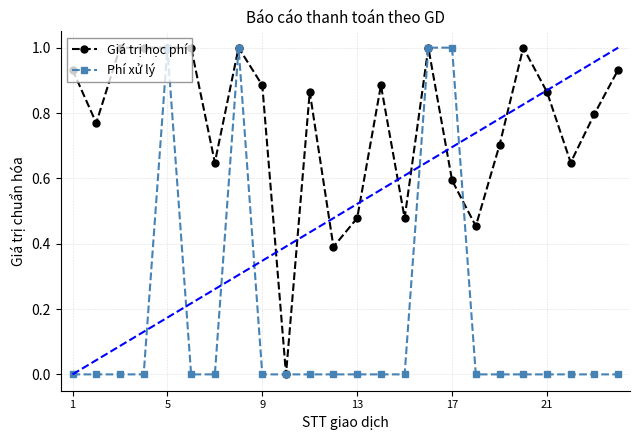

What is the value of the Phí xử lý point at the 5th from the left?

1.0